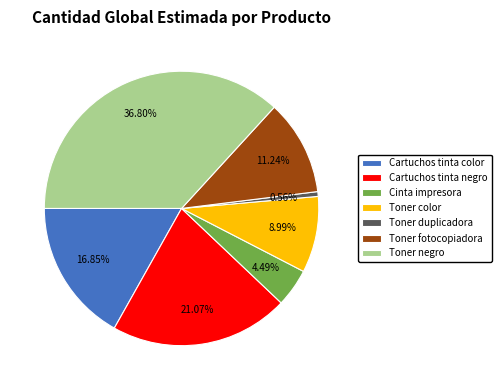

Which category has the biggest portion of the pie?

Toner negro